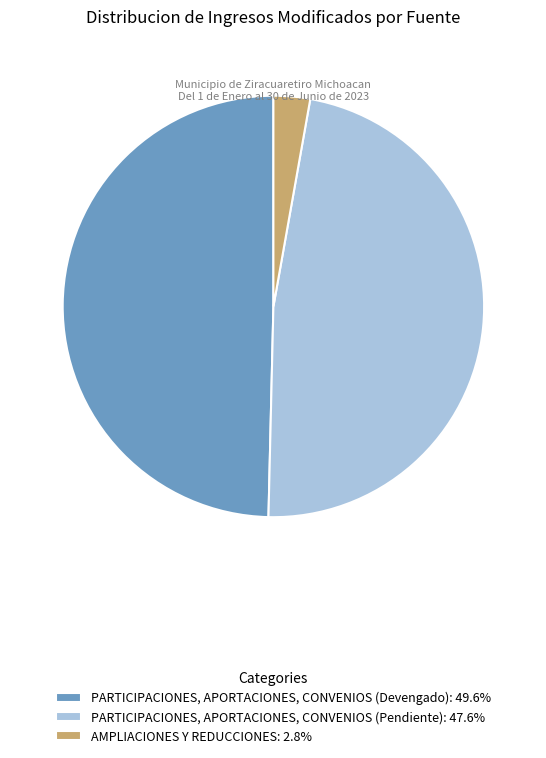

Does any single category account for the majority?

No